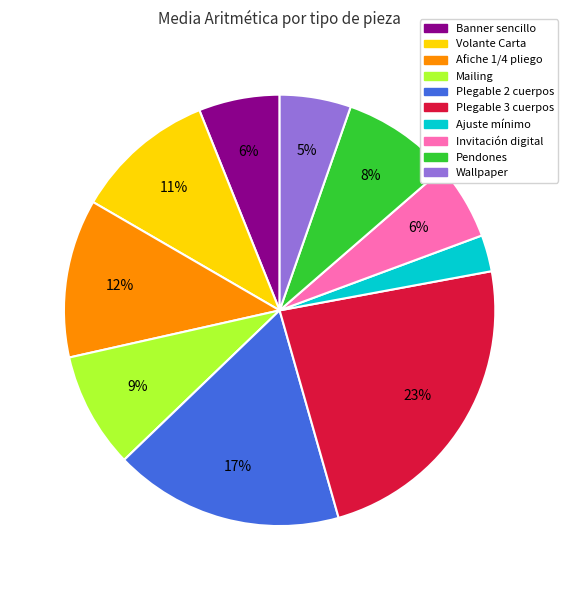

Is it true that Wallpaper is 1% of the pie?

False